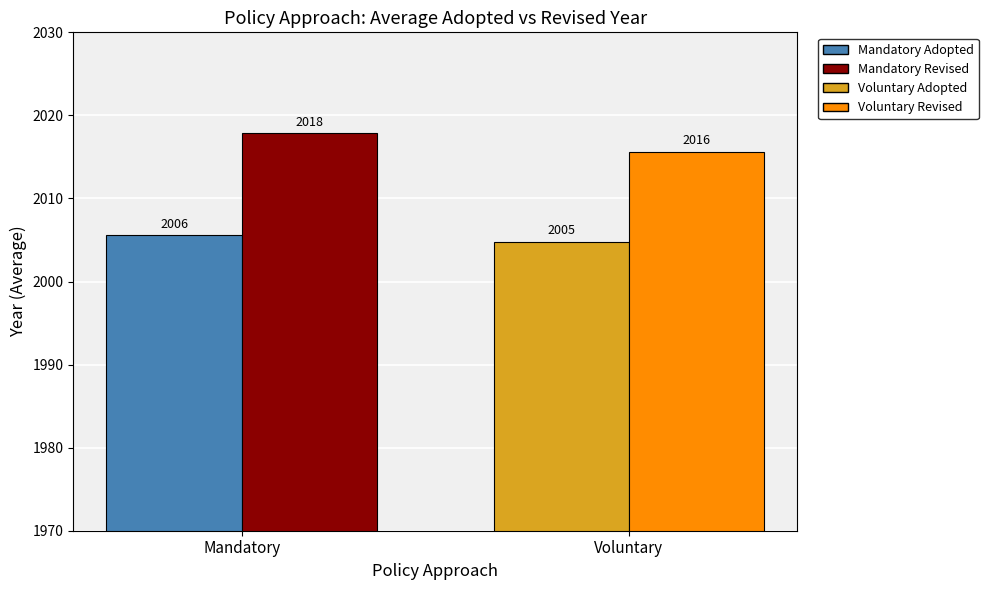

What is the minimum value shown in the chart?

2004.8